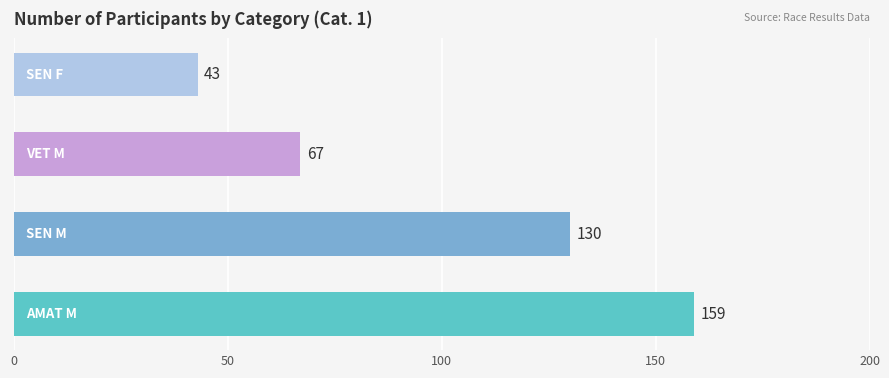

What is the difference between the second highest and minimum values?

87